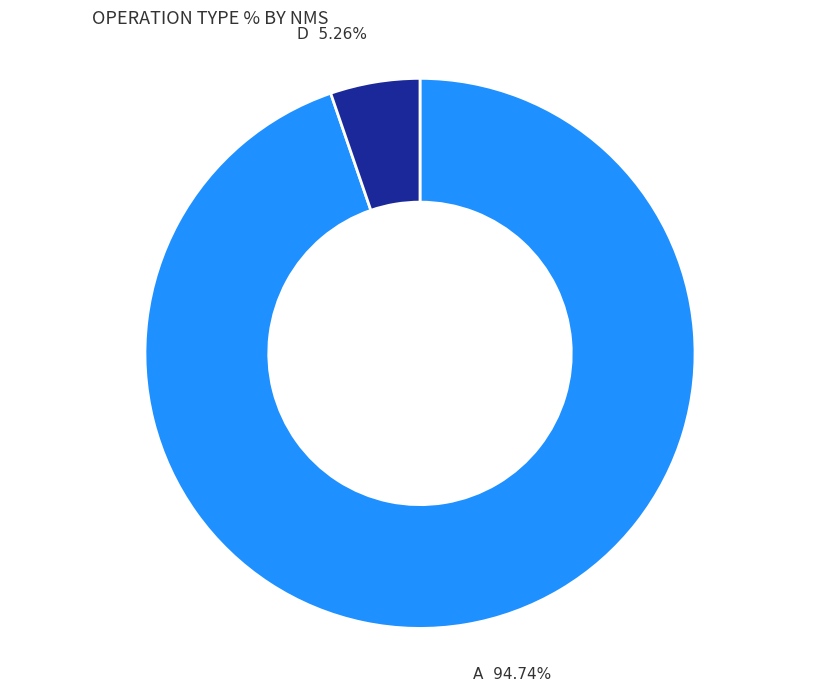

Which has a higher value, A or D?

A